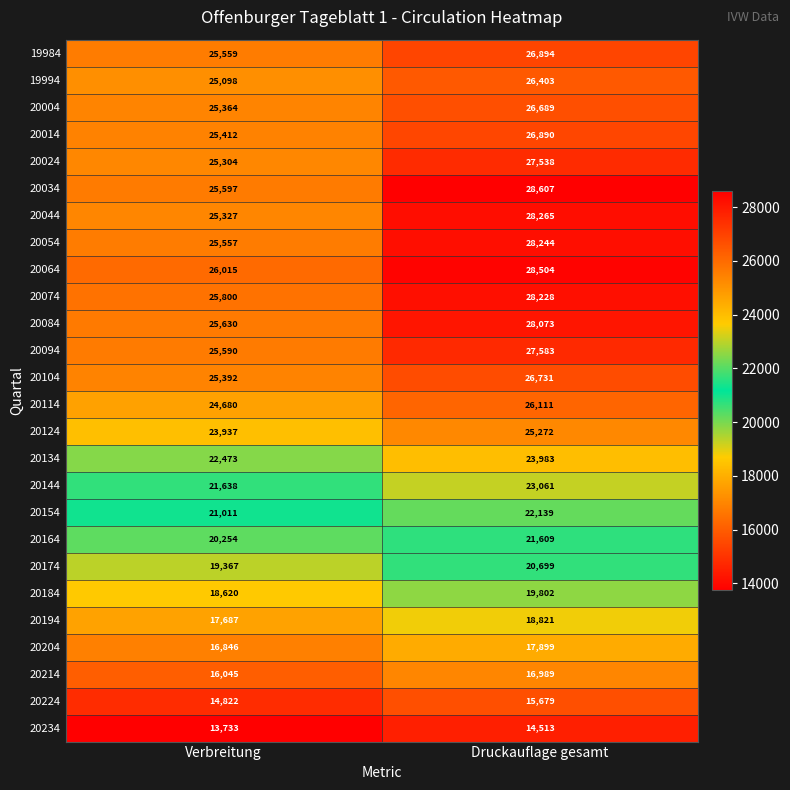

At which category is the sum across all series the highest?

Druckauflage gesamt